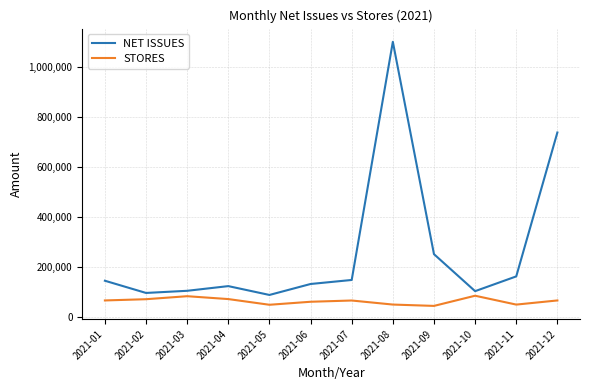

At which label does NET ISSUES reach its peak?

2021-08